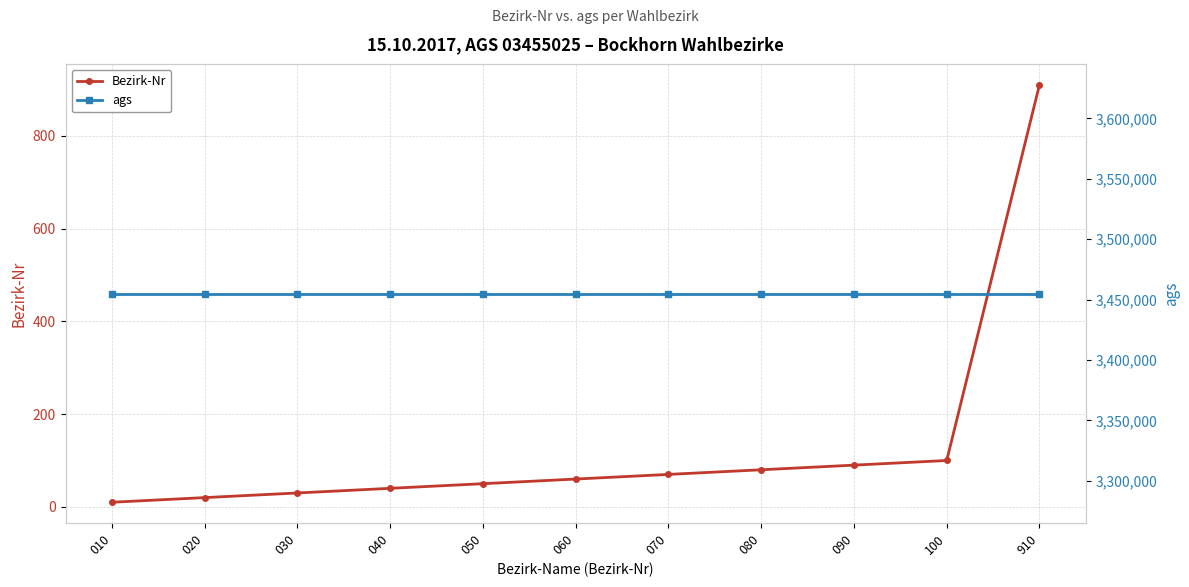

True or false: ags and Bezirk-Nr intersect in this chart.

False